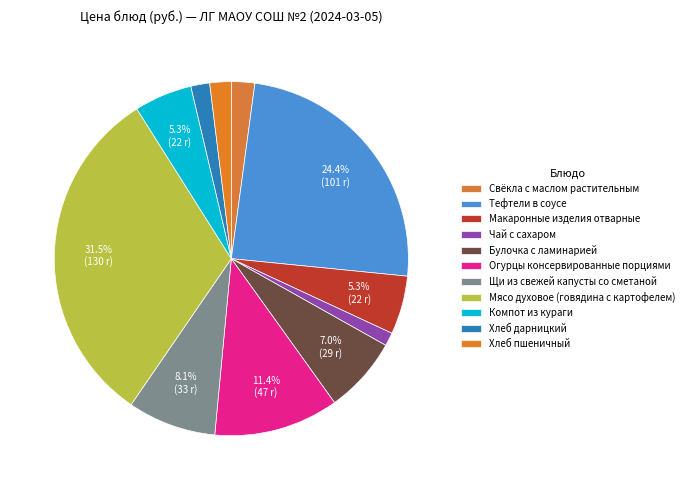

Which slice is the largest?

Мясо духовое (говядина с картофелем)